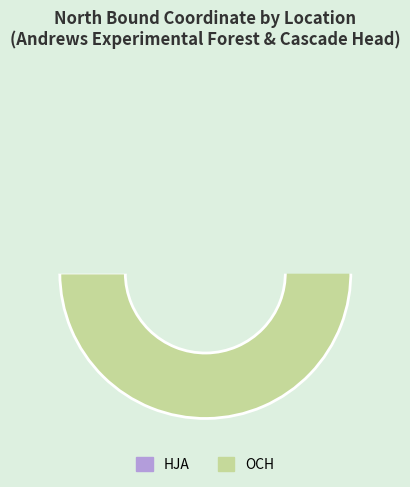

Which slice is the largest?

OCH